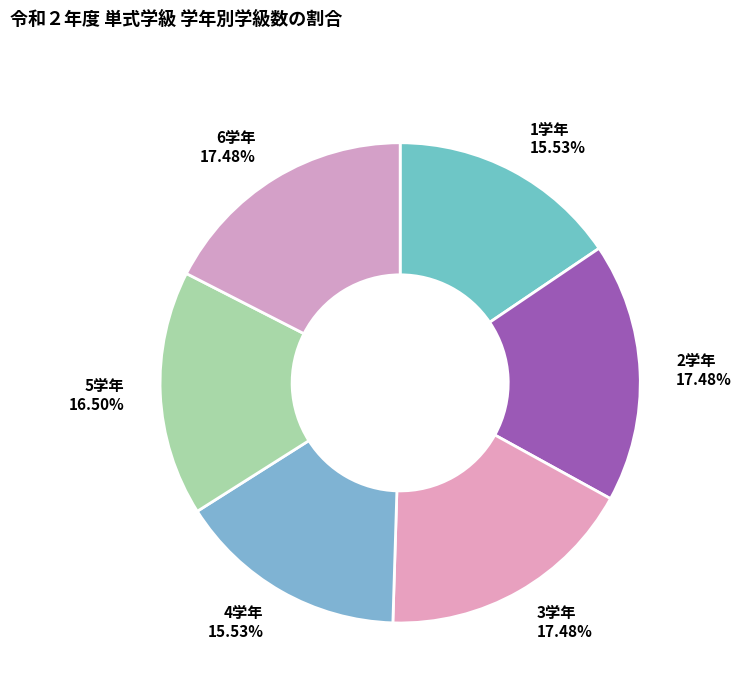

Combined, do 5学年 and 3学年 account for over 50%?

No